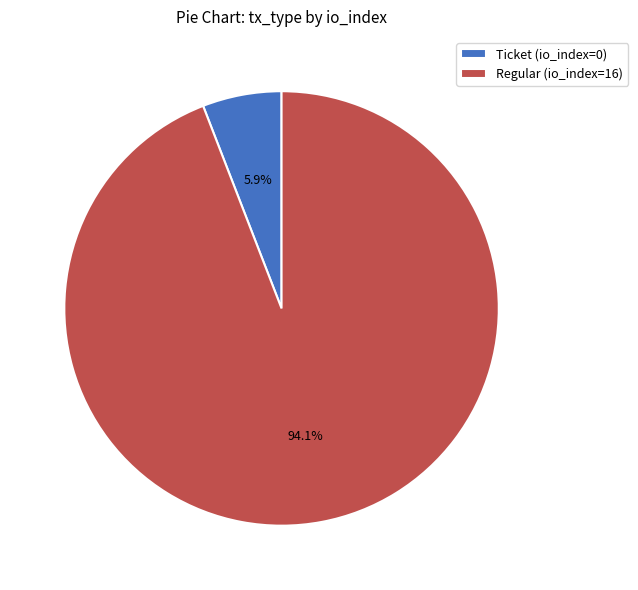

How many slices are in this pie chart?

2